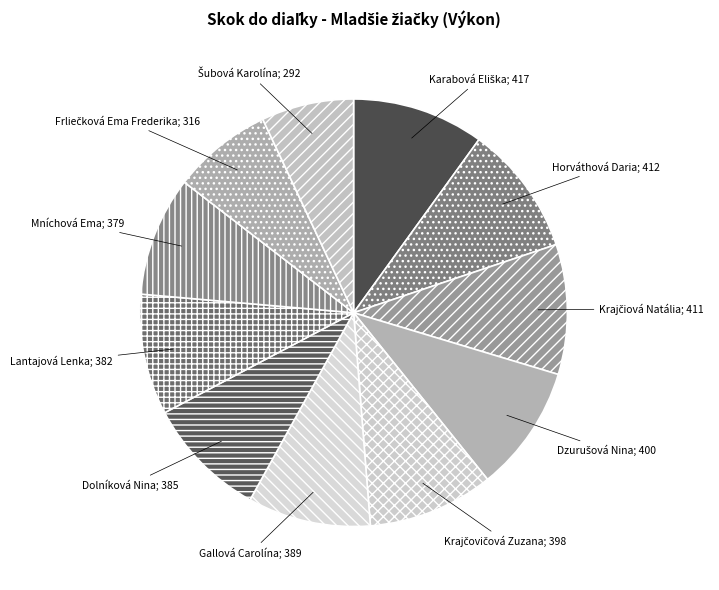

How many slices are in this pie chart?

11